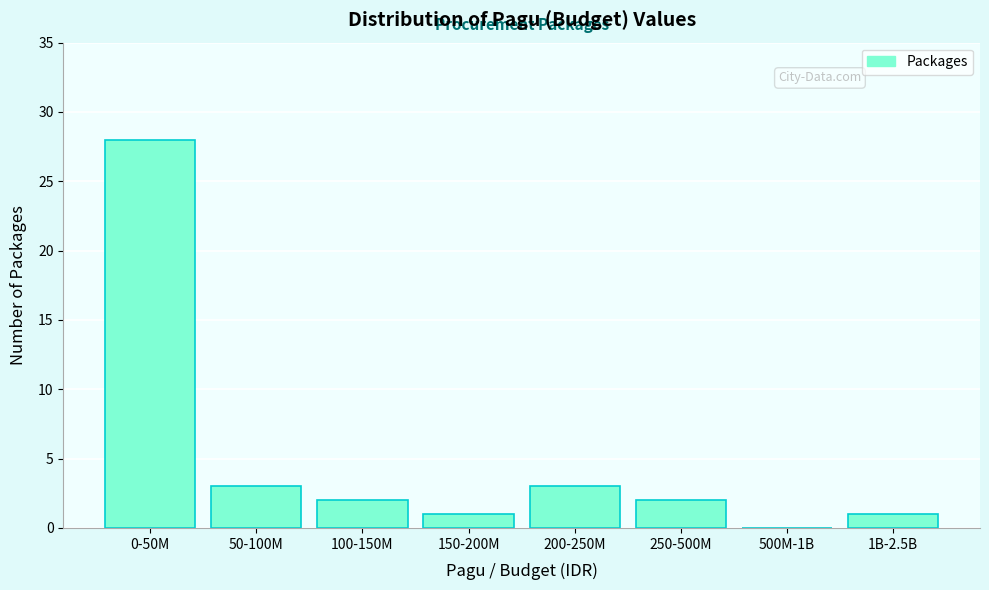

Reading left to right, what are all the values shown in this chart?

0-50M=28	50-100M=3	100-150M=2	150-200M=1	200-250M=3	250-500M=2	500M-1B=0	1B-2.5B=1